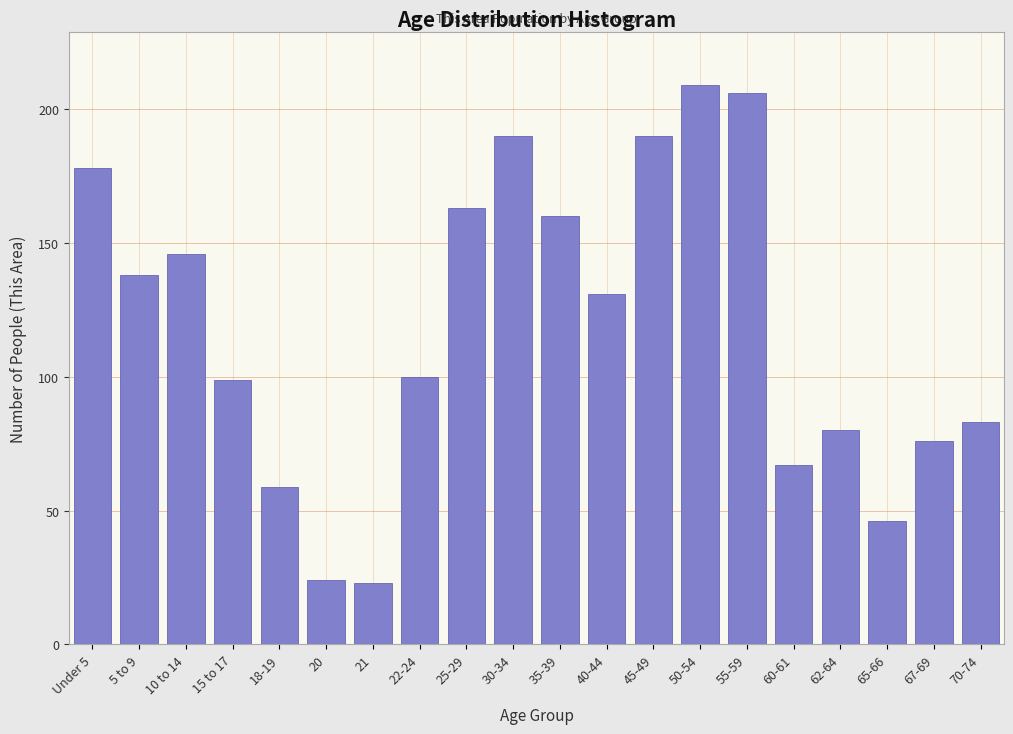

Reading left to right, extract all data points from this chart.

Under 5=178	5 to 9=138	10 to 14=146	15 to 17=99	18-19=59	20=24	21=23	22-24=100	25-29=163	30-34=190	35-39=160	40-44=131	45-49=190	50-54=209	55-59=206	60-61=67	62-64=80	65-66=46	67-69=76	70-74=83